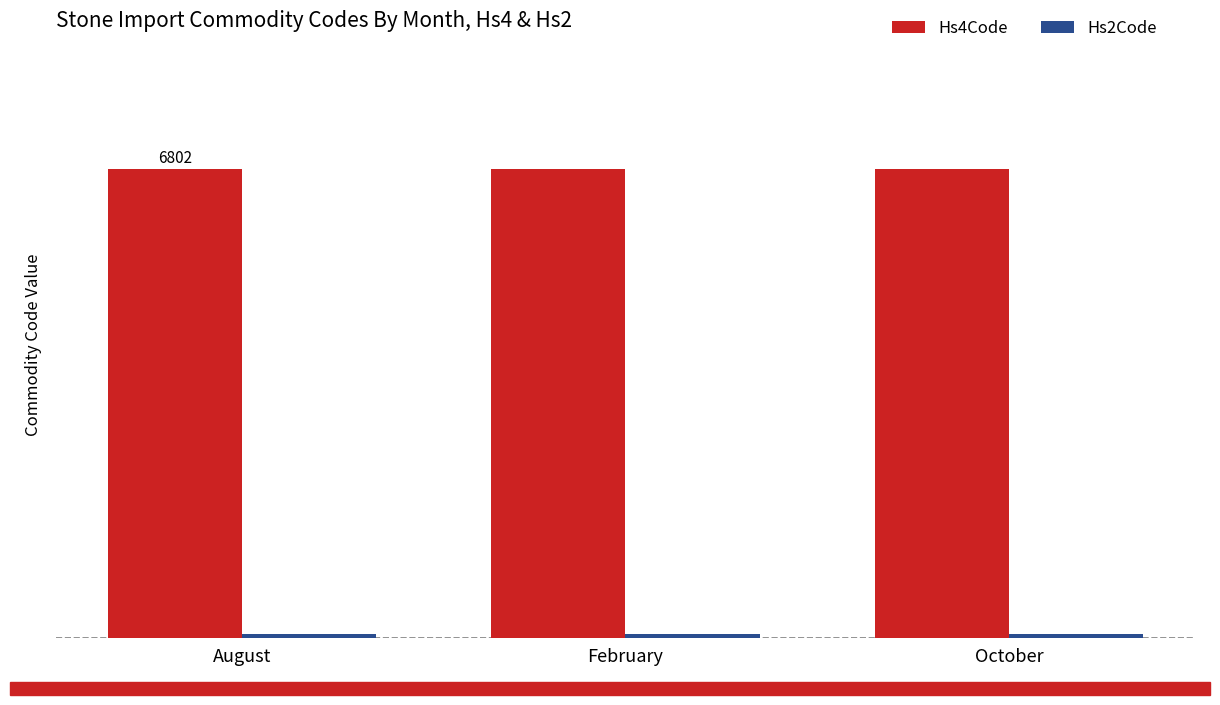

Does the chart contain stacked bars?

No